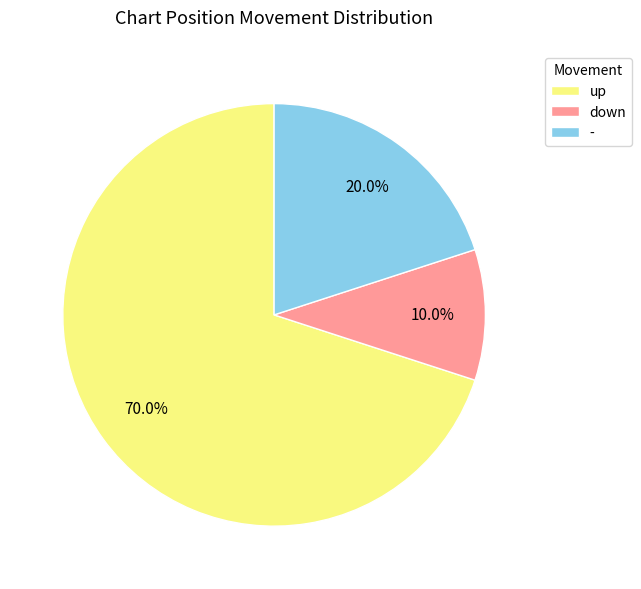

To the nearest percent, what percentage of the pie is -?

20%